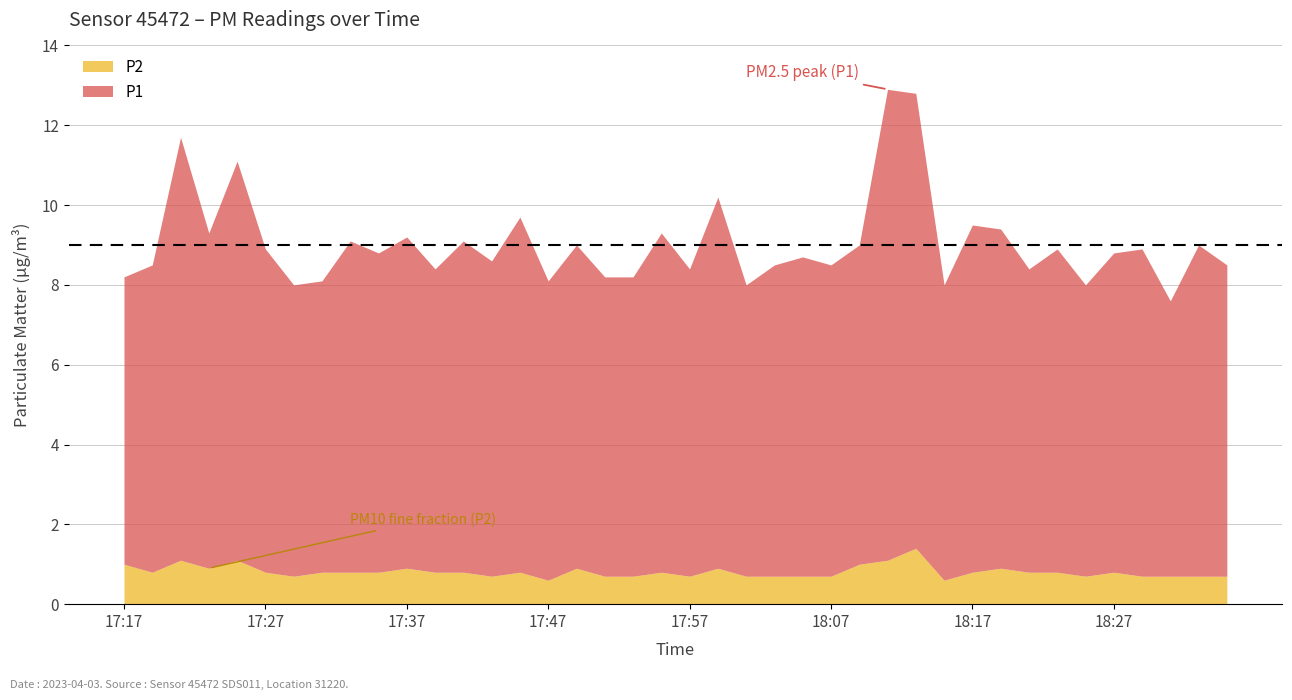

What is the highest value of the P1 series?

11.8